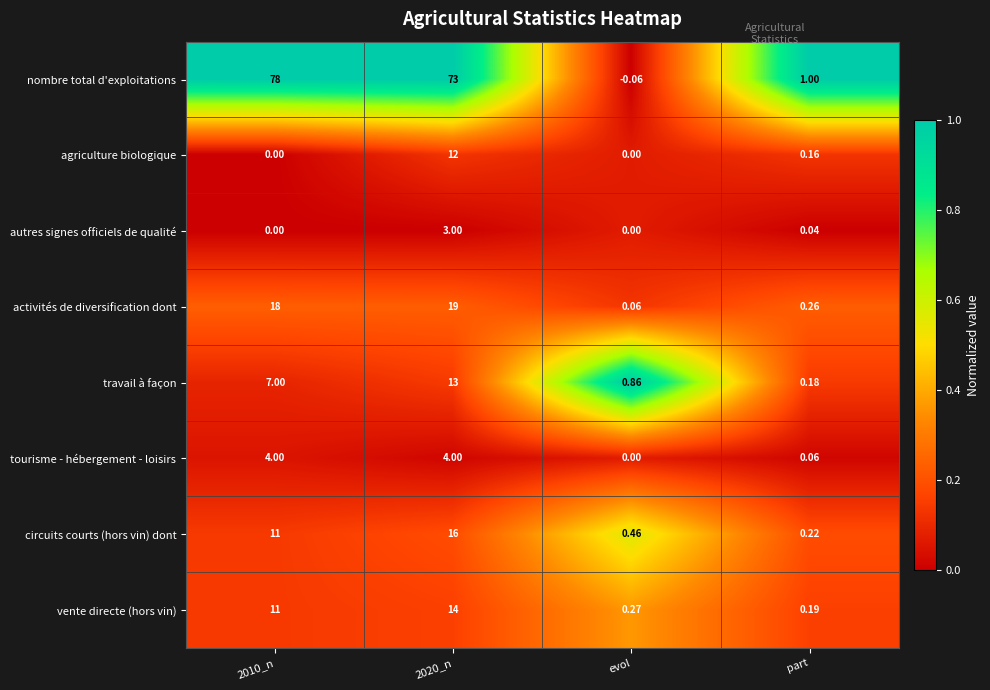

Between 2010_n and evol, which series saw the biggest shift?

nombre total d'exploitations